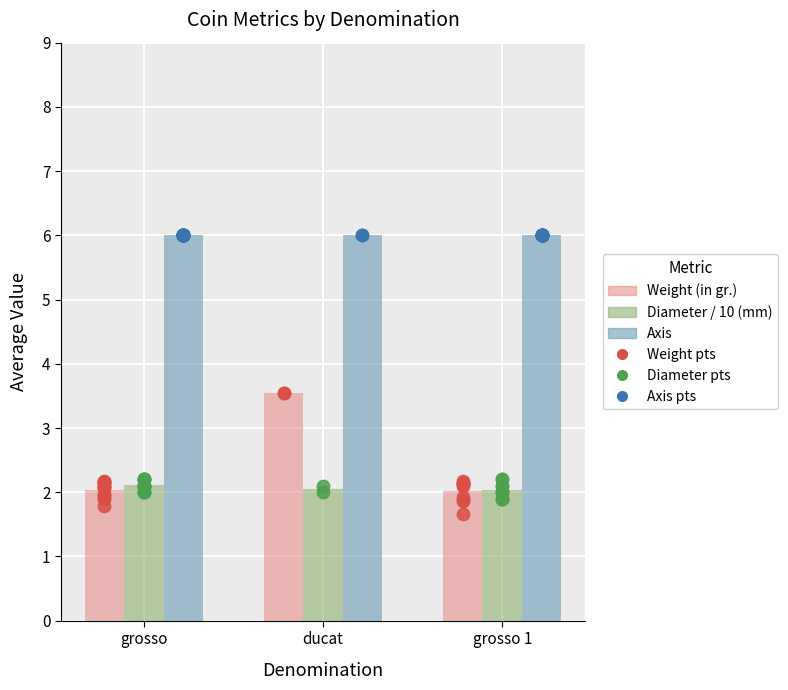

Which series contains the lowest Y value?

Weight (in gr.)